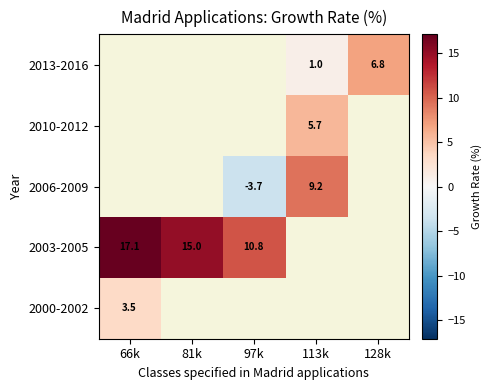

The value of 2003-2005 at 66k is 4.7. True or false?

False